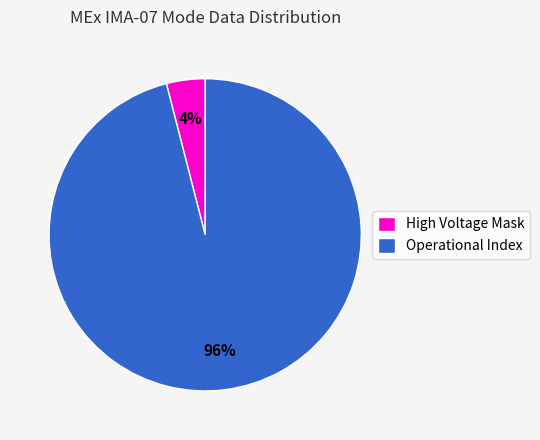

The Operational Index slice represents 96% of the pie. True or false?

True